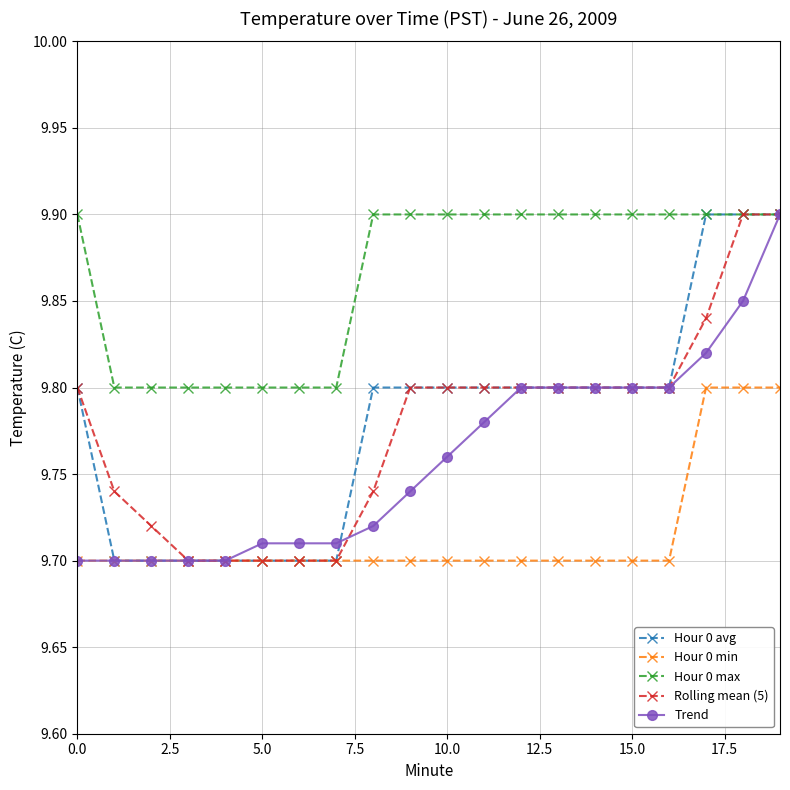

Does the chart have visible grid lines?

Yes